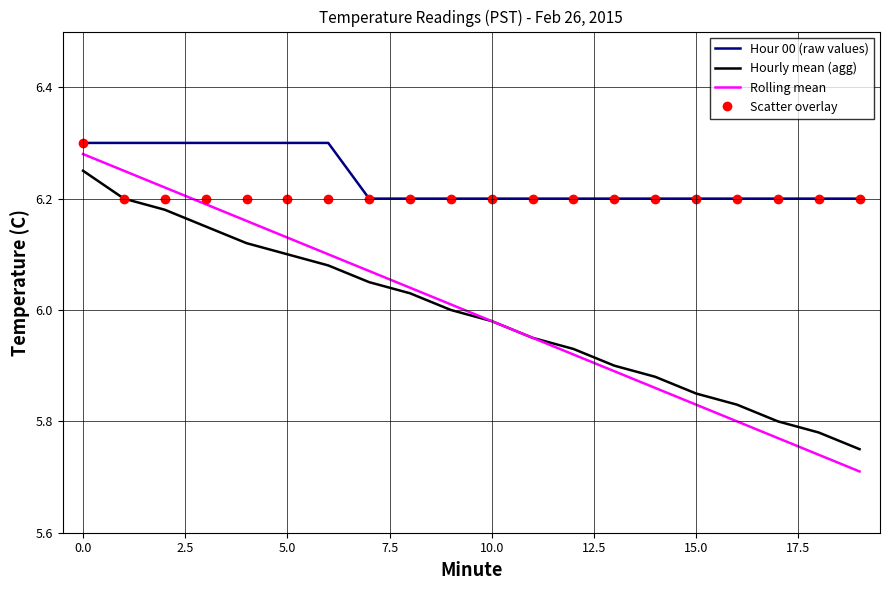

True or false: Scatter overlay and Rolling mean intersect in this chart.

True